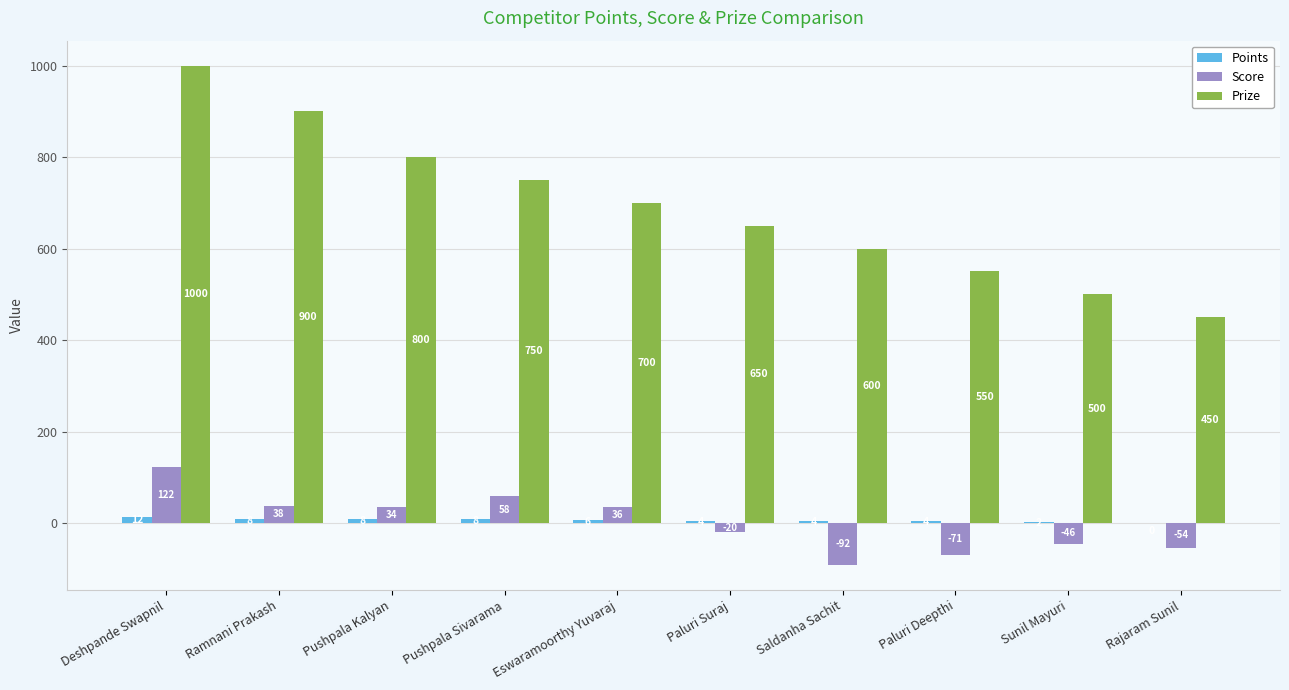

Are the bars grouped side by side (vs. stacked)?

Yes